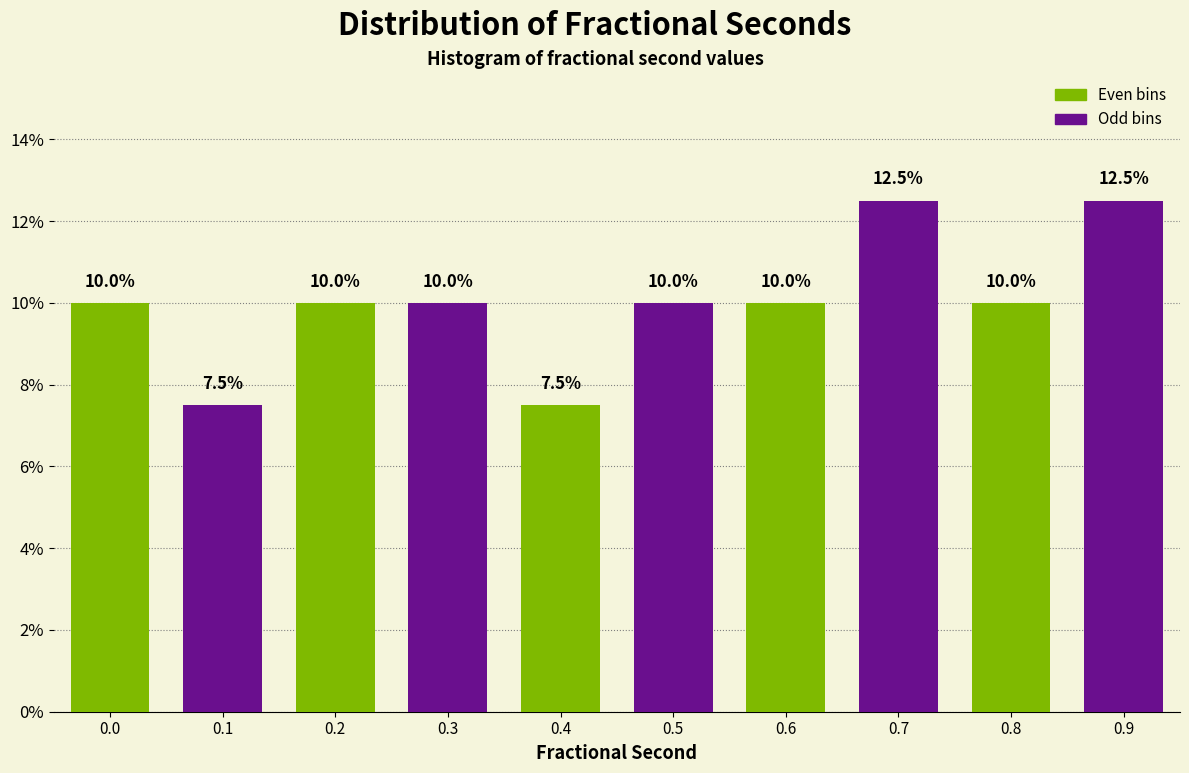

Reading left to right, list all the values displayed in this chart.

10.0	7.5	10.0	10.0	7.5	10.0	10.0	12.5	10.0	12.5